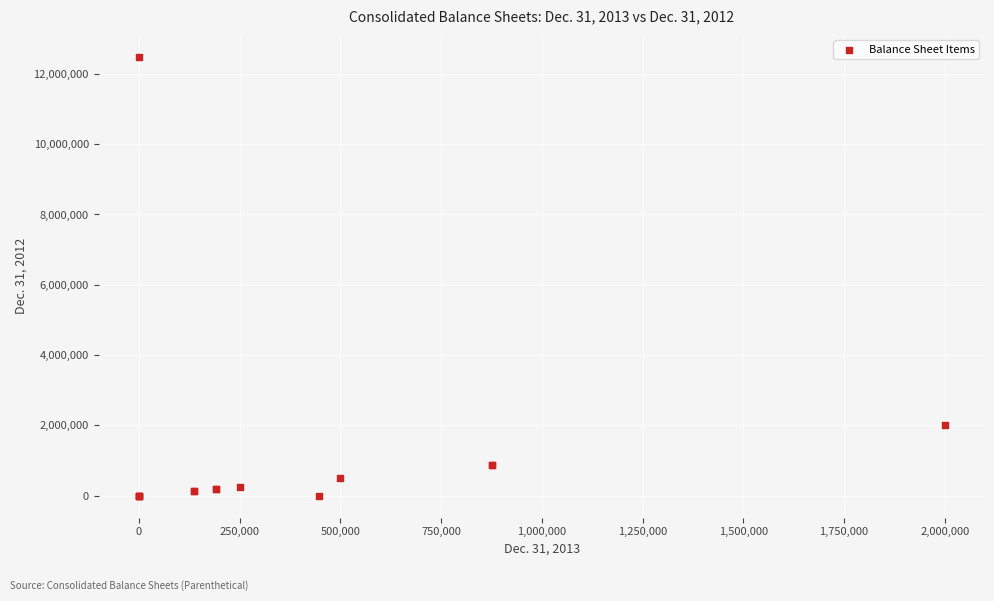

What Y value in the scatter plot is closest to 6242843?

2000000.0